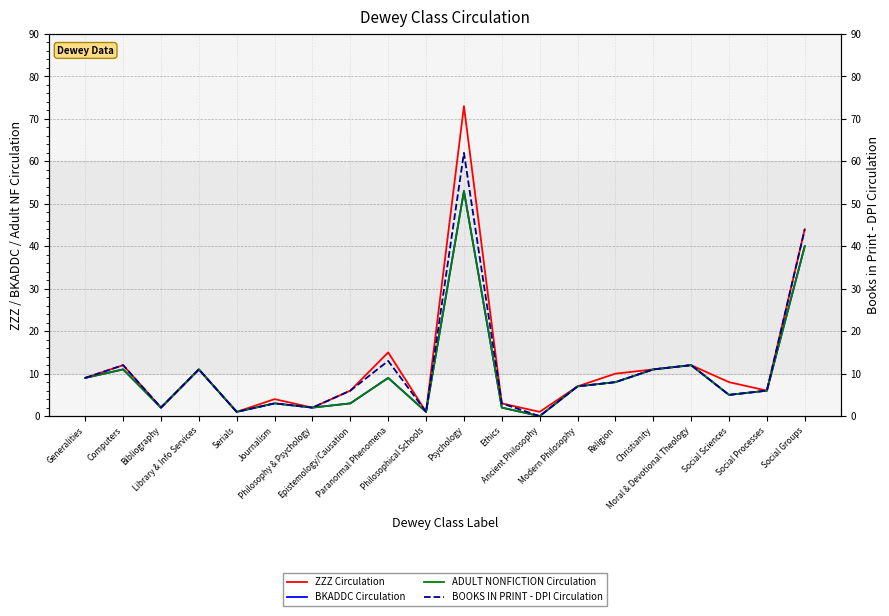

What is the average value of the BOOKS IN PRINT - DPI Circulation series?

11